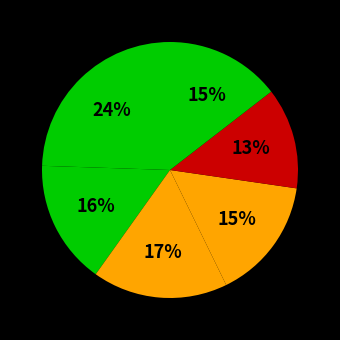

How many slices are in this pie chart?

6